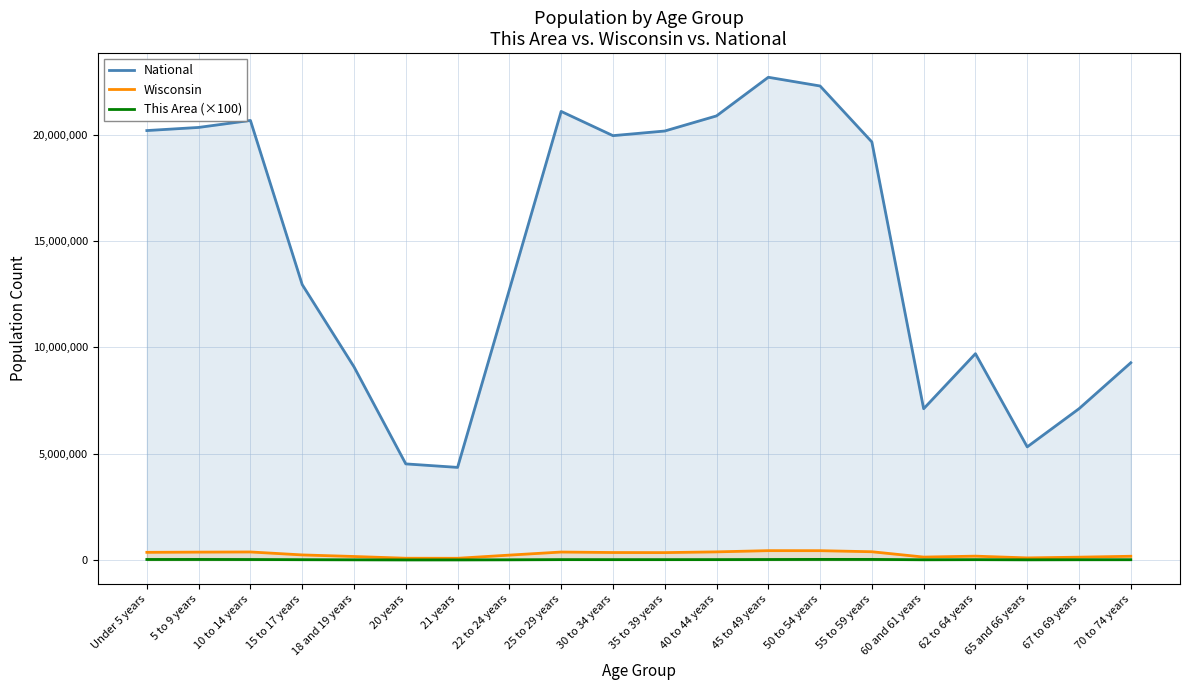

Reading left to right, what are all the values shown in this chart?

National: 20201362	20348657	20677194	12954254	9086089	4519129	4354294	12712576	21101849	19962099	20179642	20890964	22708591	22298125	19664805	7113727	9704197	5319902	7115361	9278166
Wisconsin: 358443	368617	375927	236505	162704	80763	78216	227573	372347	349347	345328	380338	437627	436126	385986	135437	178388	96316	130713	173467
This Area (×100): 22800	24500	20700	12400	6900	2200	3000	7400	16000	14900	15300	16400	21200	26200	25500	9100	14400	6700	10900	11600